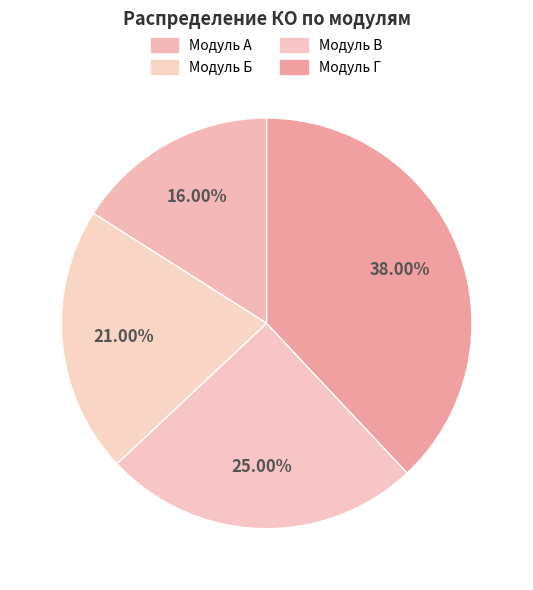

What percentage do Модуль В and Модуль А together represent?

41.0%